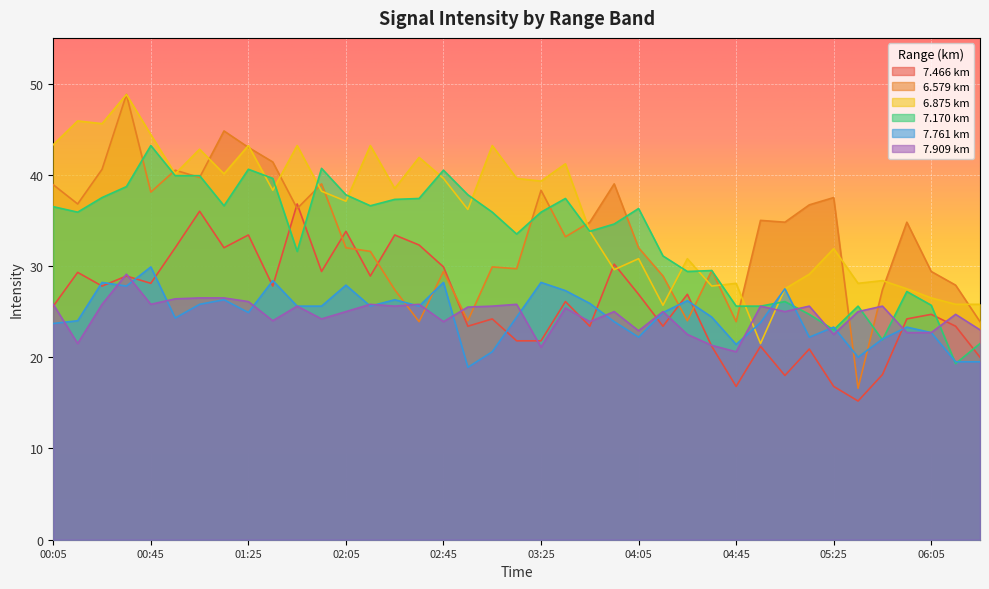

Reading left to right, list all the values displayed in this chart.

7.466: 25.6	29.3	27.8	28.9	28.1	32.0	36.0	32.0	33.4	27.8	36.8	29.4	33.8	28.9	33.4	32.3	29.9	23.4	24.2	21.8	21.8	26.1	23.4	30.2	26.9	23.4	26.9	21.2	16.8	21.2	18.0	20.9	16.8	15.2	18.1	24.2	24.7	23.4	20.0
6.579: 38.9	36.8	40.6	48.8	38.1	40.5	39.7	44.8	43.0	41.4	36.3	39.0	32.0	31.6	27.4	23.9	29.4	24.0	29.9	29.7	38.3	33.2	34.8	39.0	32.0	28.9	24.0	29.5	23.9	35.0	34.8	36.7	37.5	16.6	27.4	34.8	29.4	27.9	23.9
6.875: 43.3	45.9	45.6	48.8	44.4	40.1	42.8	40.1	43.2	38.3	43.2	38.2	37.1	43.2	38.5	41.9	39.6	36.2	43.2	39.6	39.3	41.2	33.8	29.6	30.8	25.7	30.8	27.8	28.1	21.5	27.5	29.1	31.9	28.1	28.4	27.5	26.5	25.8	25.8
7.170: 36.5	35.9	37.5	38.7	43.2	39.9	39.9	36.6	40.6	39.6	31.6	40.7	37.8	36.6	37.3	37.4	40.5	37.8	35.9	33.5	35.9	37.4	33.8	34.6	36.3	31.1	29.4	29.5	25.6	25.6	26.1	24.7	23.0	25.6	21.9	27.2	25.7	19.3	21.5
7.761: 23.7	24.0	28.2	27.8	29.9	24.3	25.8	26.3	24.9	28.4	25.6	25.6	27.9	25.6	26.3	25.6	28.2	18.9	20.6	24.4	28.2	27.3	25.9	23.9	22.2	24.9	26.2	24.4	21.4	23.8	27.5	22.2	23.3	20.0	22.0	23.3	22.7	19.5	19.5
7.909: 25.8	21.5	25.8	29.1	25.8	26.4	26.5	26.5	26.1	24.0	25.6	24.2	25.0	25.8	25.6	25.8	23.9	25.5	25.6	25.8	21.1	25.4	23.9	25.0	22.9	25.0	22.5	21.3	20.6	25.6	25.0	25.6	22.5	25.0	25.6	22.7	22.7	24.7	23.0